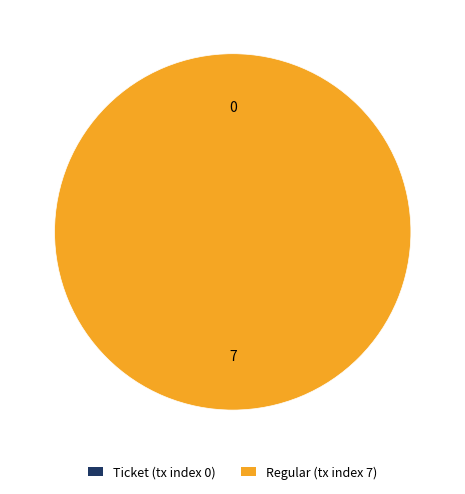

Is it true that Ticket (tx index 0) is 1% of the pie?

False